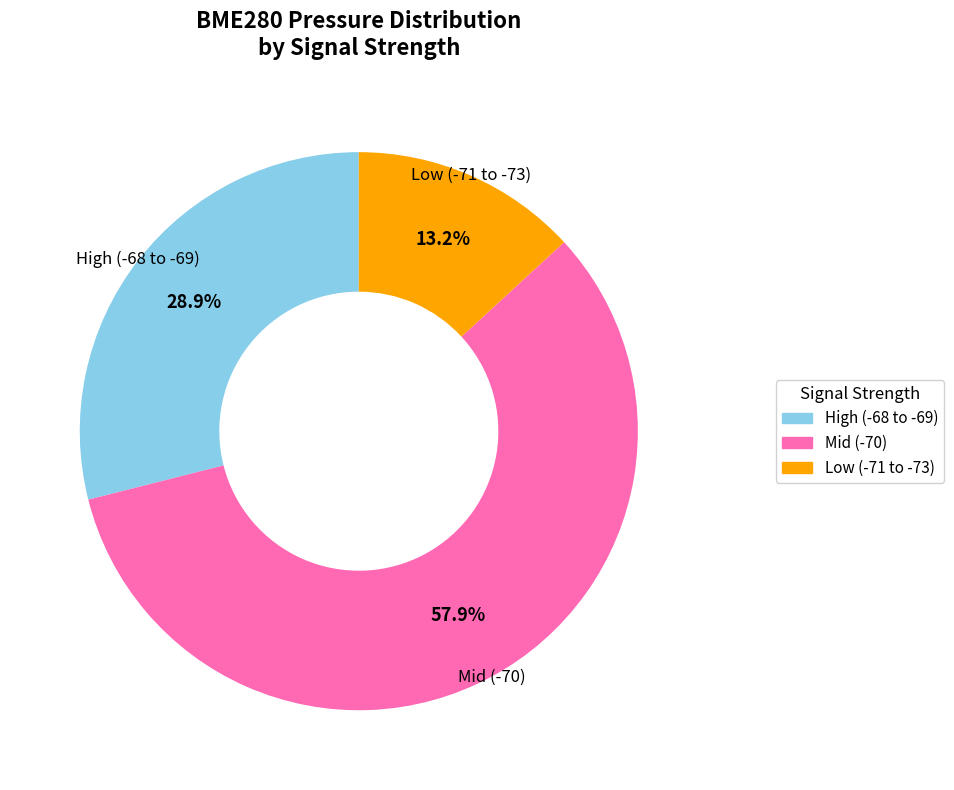

Is there a majority slice in this chart?

Yes